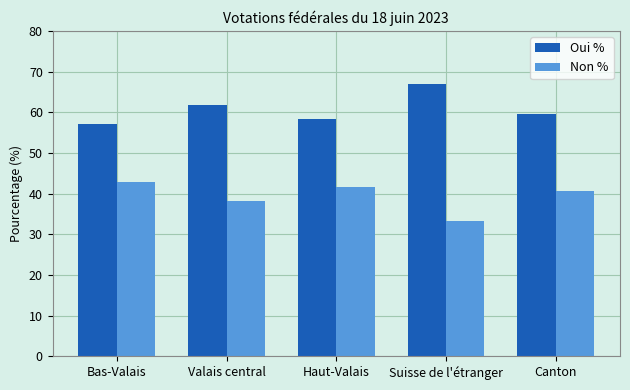

How many distinct data groups are displayed?

2